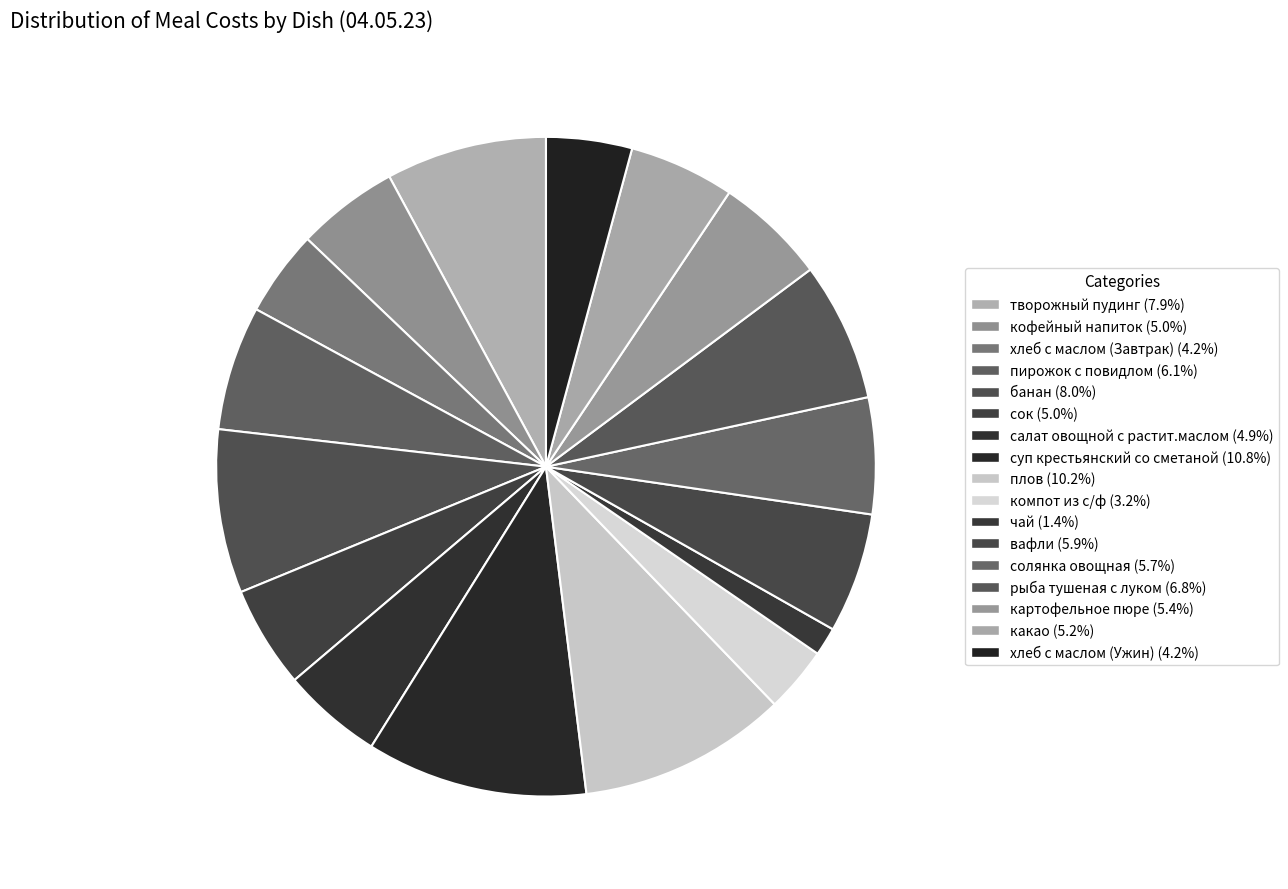

Is there a majority slice in this chart?

No